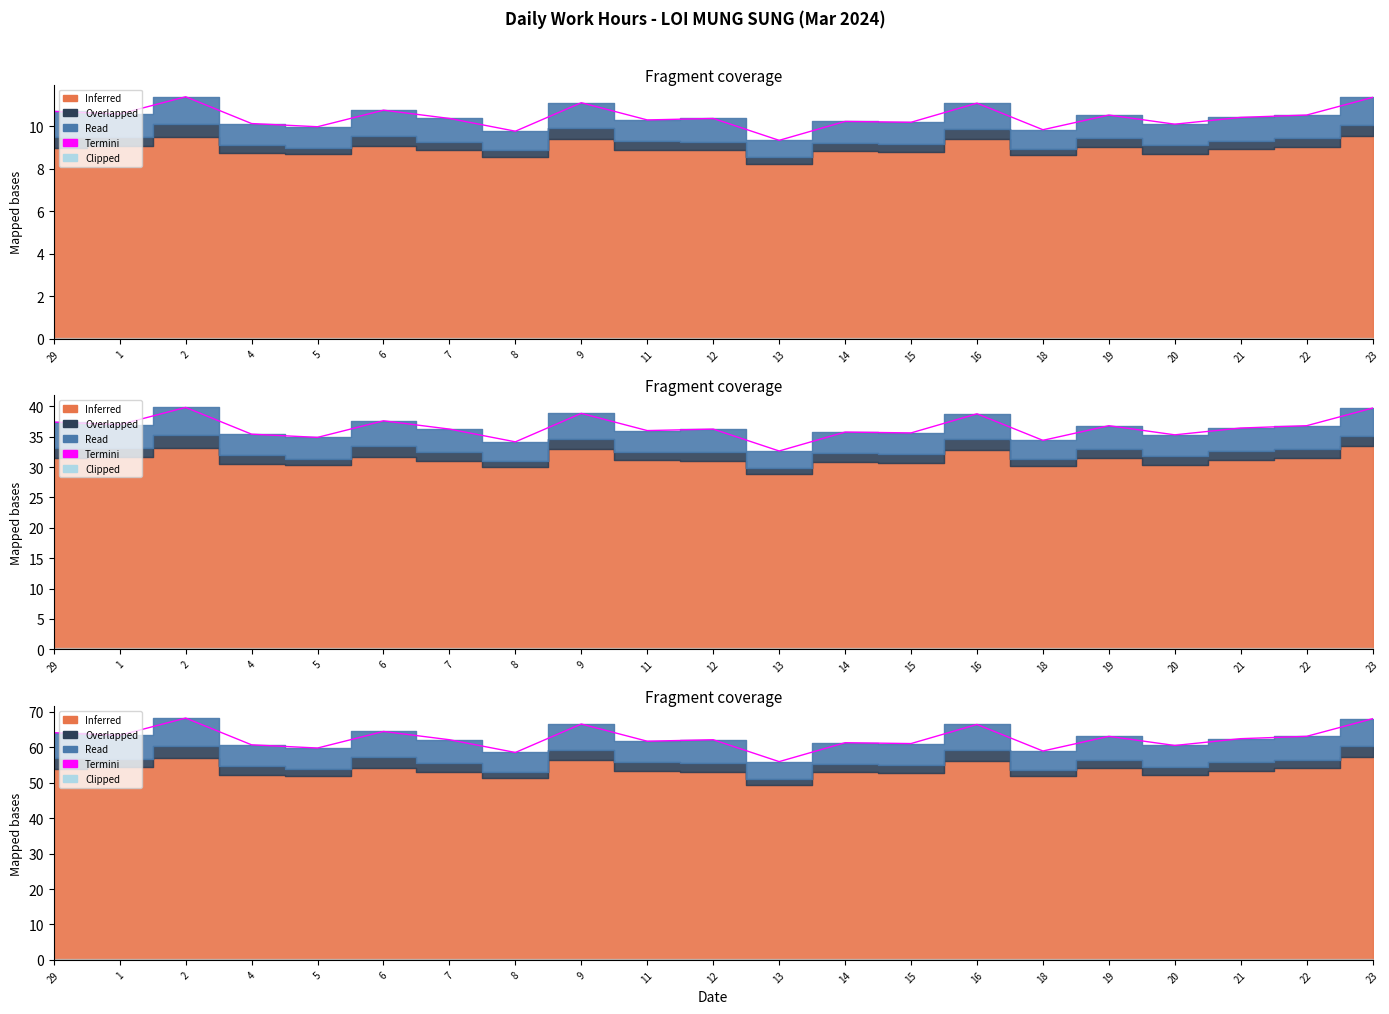

Where does the data first go above 62?

29